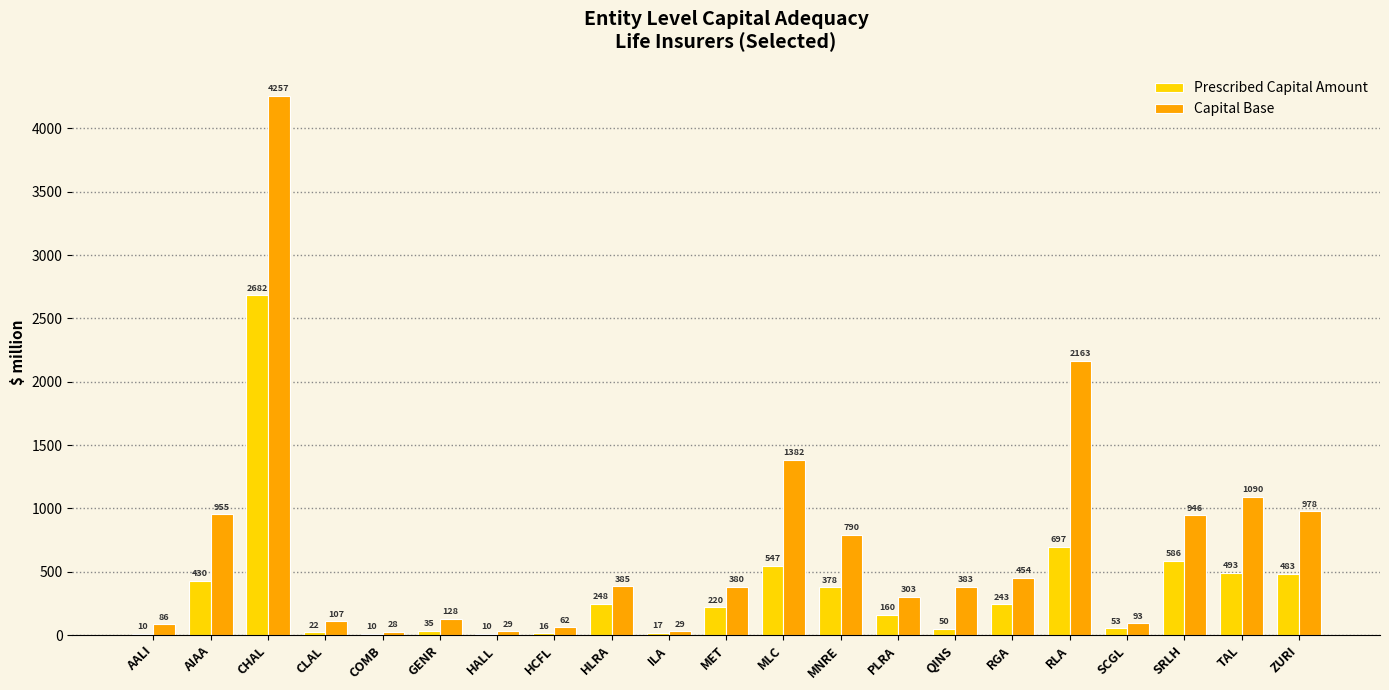

Which series has the largest total across all categories?

Capital Base